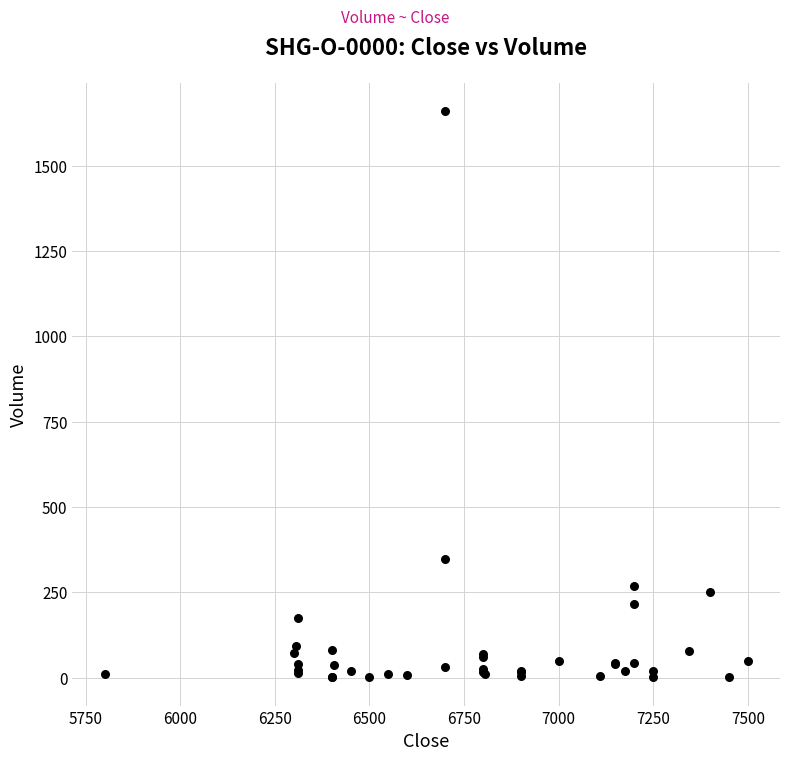

What Y value in the scatter plot is closest to 830?

349